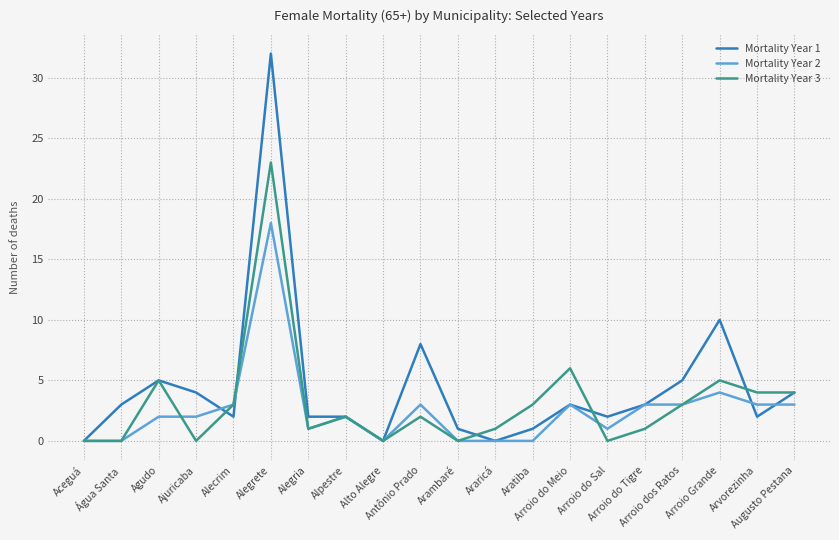

The value of Mortality Year 1 at Arroio Grande is 4. True or false?

False